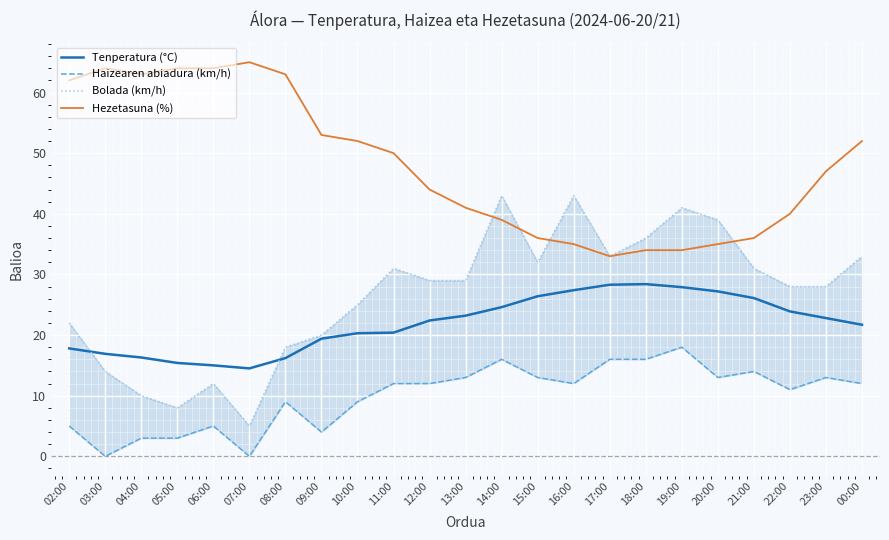

At 19:00, list the series in order from largest to smallest.

Bolada (km/h), Hezetasuna (%), Tenperatura (°C), Haizearen abiadura (km/h)